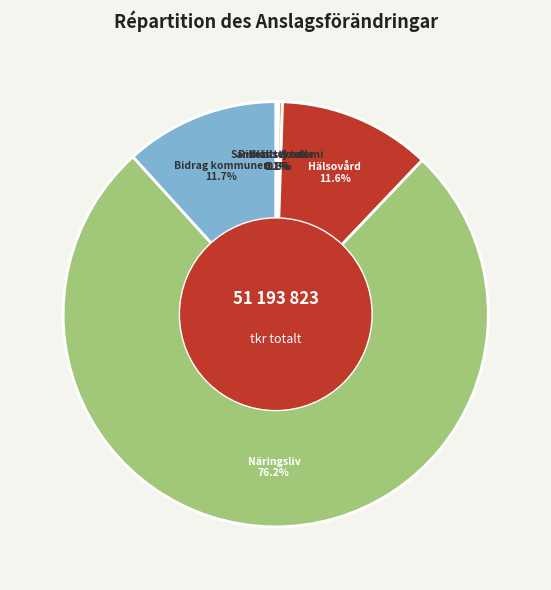

To the nearest percent, what is the difference between the largest and smallest slice percentages?

76%